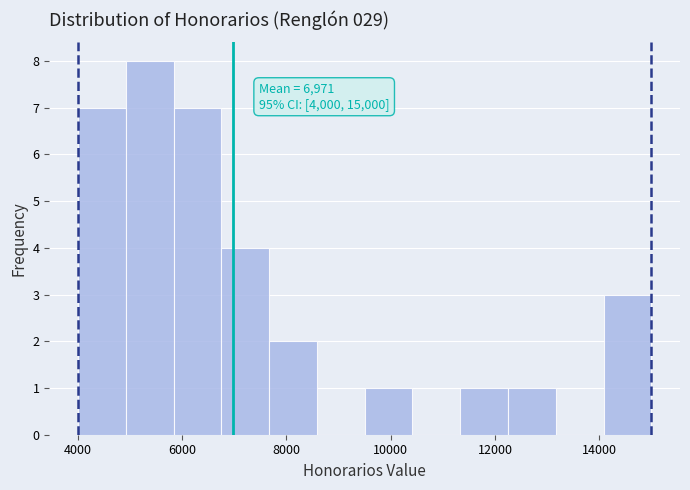

Over which range of the x-axis is the bar tallest?

5000 to 5800